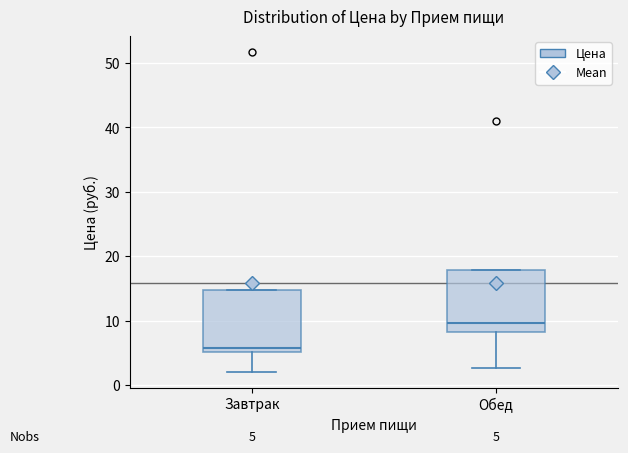

Which box has the lowest median line?

Завтрак